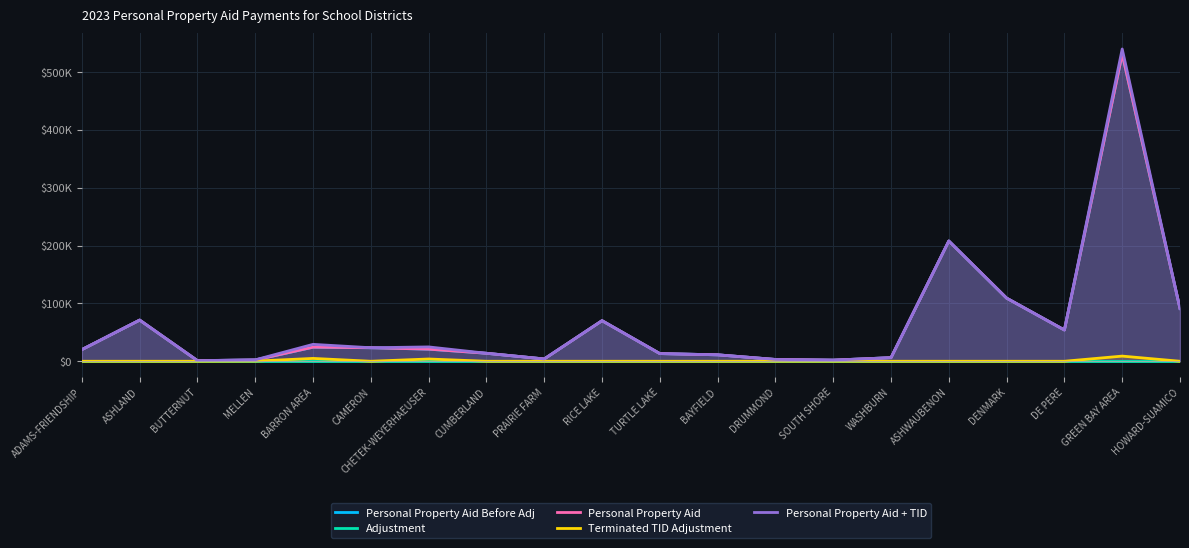

What is the value of the Personal Property Aid point at the 15th from the left?

6200.4